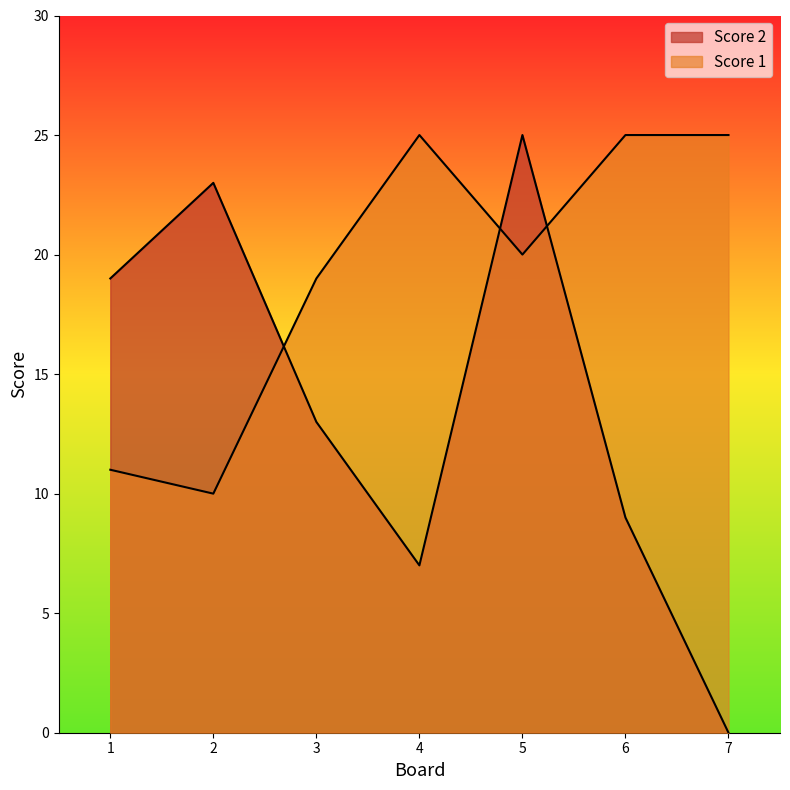

Between 3 and 4, which series saw the biggest shift?

Score 2